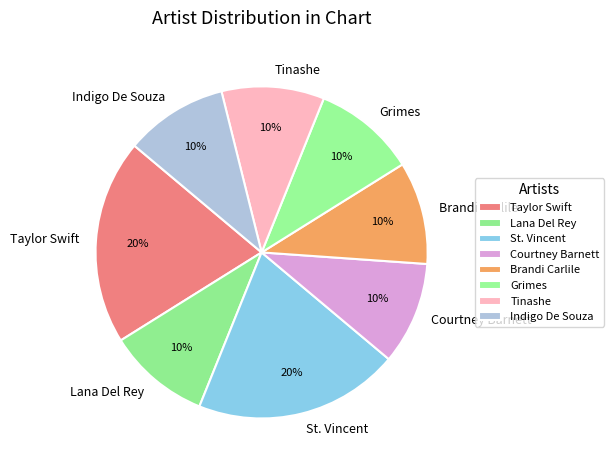

What percentage is the Grimes slice, to the nearest percent?

10%